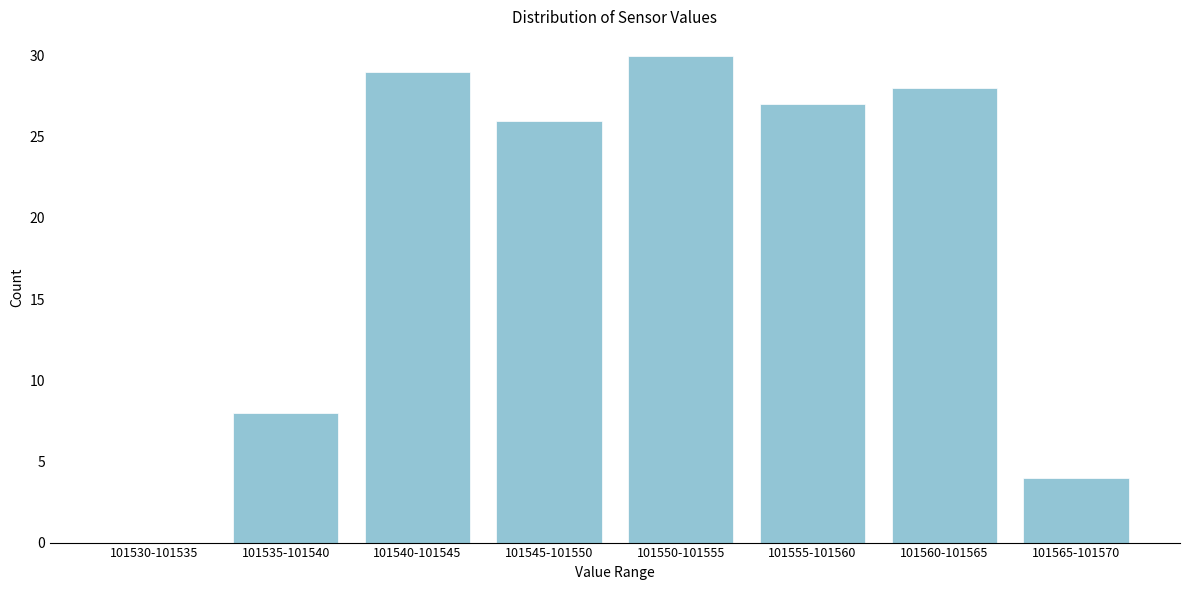

Reading left to right, transcribe all the data shown in this chart.

101530-101535=0	101535-101540=8	101540-101545=29	101545-101550=26	101550-101555=30	101555-101560=27	101560-101565=28	101565-101570=4